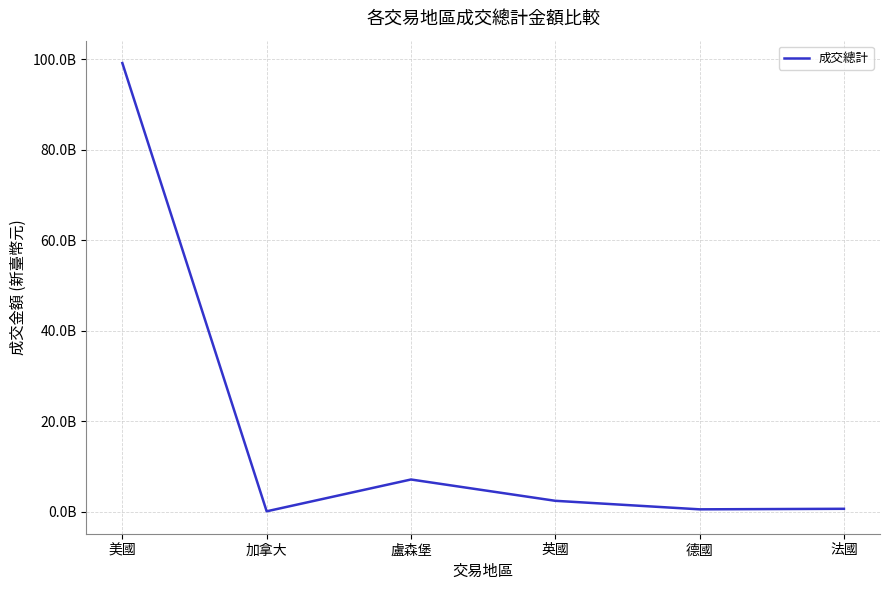

Reading left to right, what are all the values shown in this chart?

美國=99151663244.0	加拿大=137324065.7	盧森堡=7164909920.0	英國=2458271784.0	德國=573199979.7	法國=692427790.4